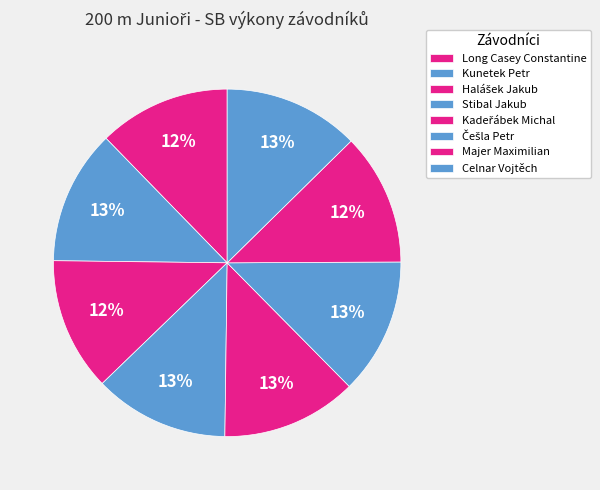

To the nearest percent, what portion does Stibal Jakub represent?

13%